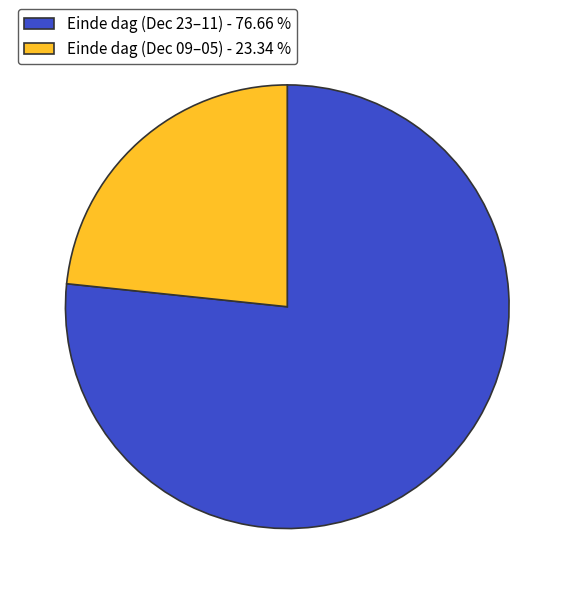

Rank the categories by value from highest to lowest.

Einde dag (Dec 23–11) - 76.66 %, Einde dag (Dec 09–05) - 23.34 %